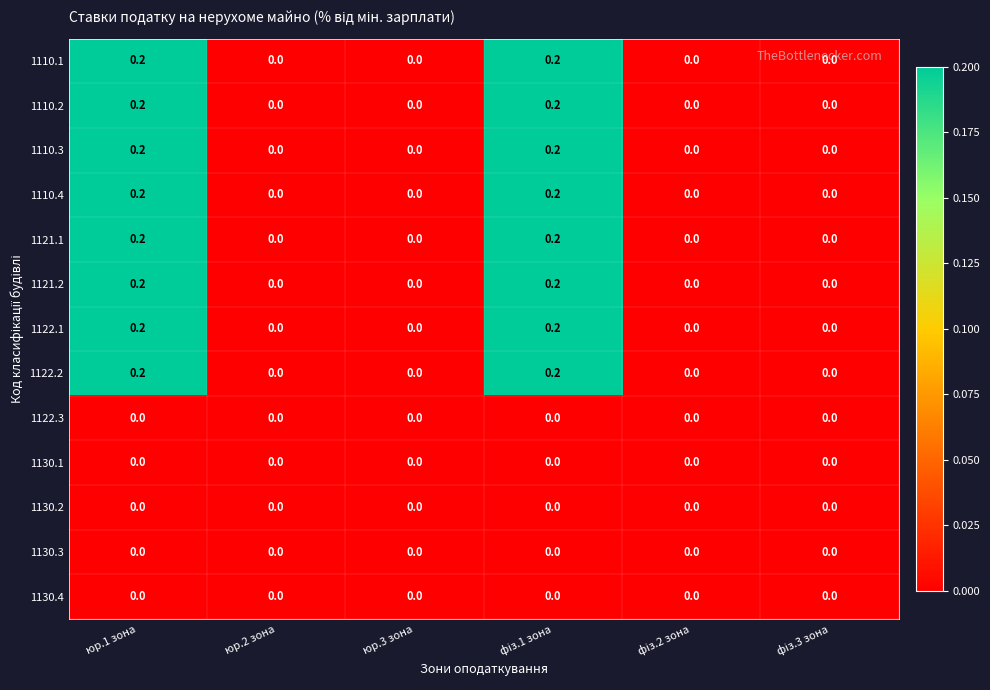

Count the 1110.3 values in the range 0 to 1.

6